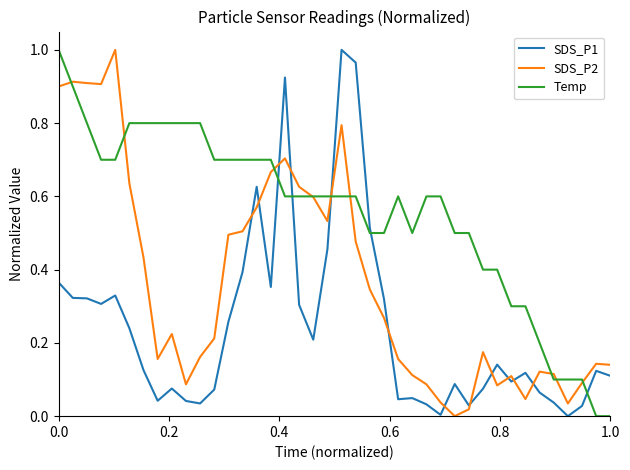

List the series in order of their overall mean, lowest first.

SDS_P1, SDS_P2, Temp